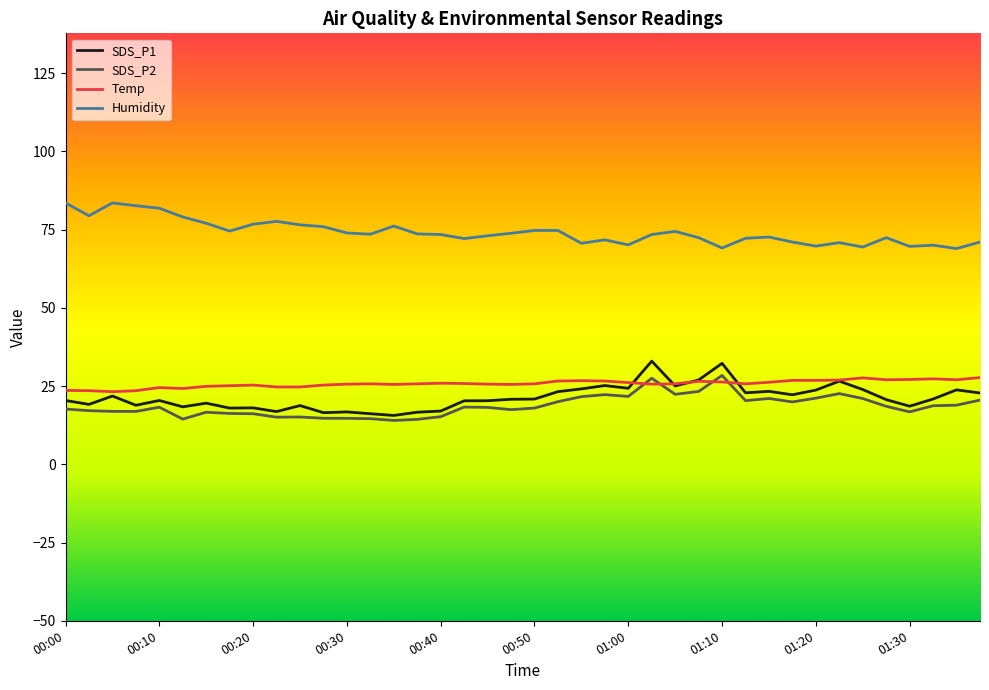

True or false: SDS_P1 and Humidity cross at least once.

False